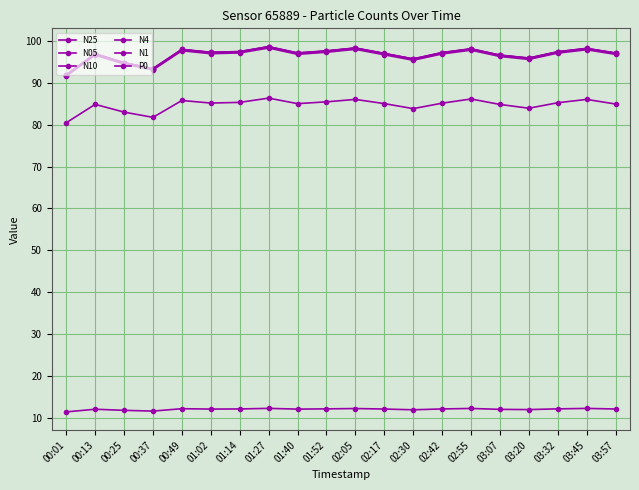

List the series in order of their peak value, highest first.

N10, N4, N25, N1, N05, P0